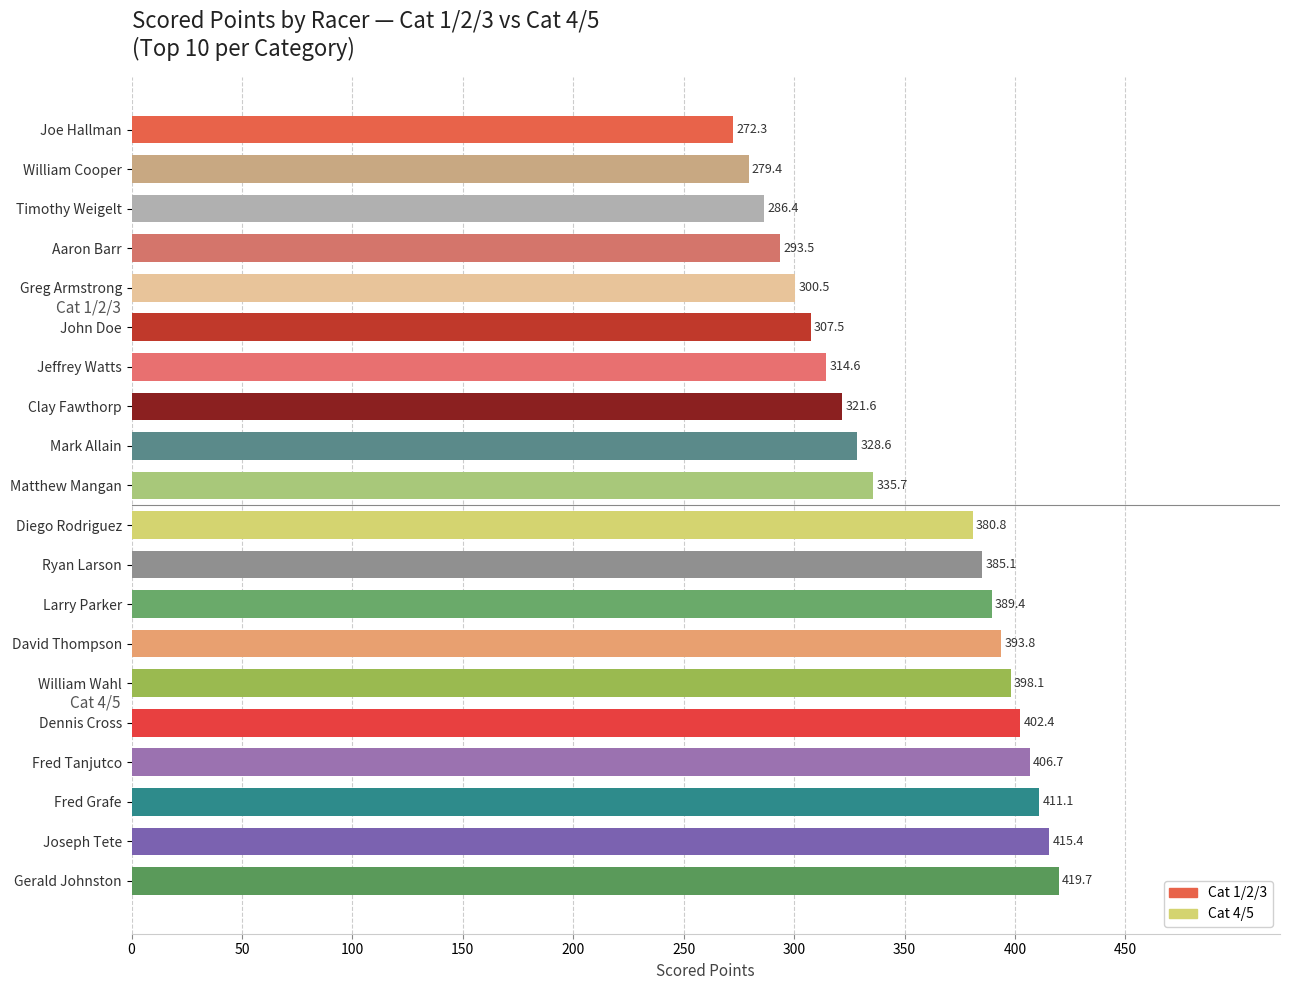

Reading bottom to top, transcribe all the data shown in this chart.

419.7	415.4	411.1	406.7	402.4	398.1	393.8	389.4	385.1	380.8	335.7	328.6	321.6	314.6	307.5	300.5	293.5	286.4	279.4	272.3